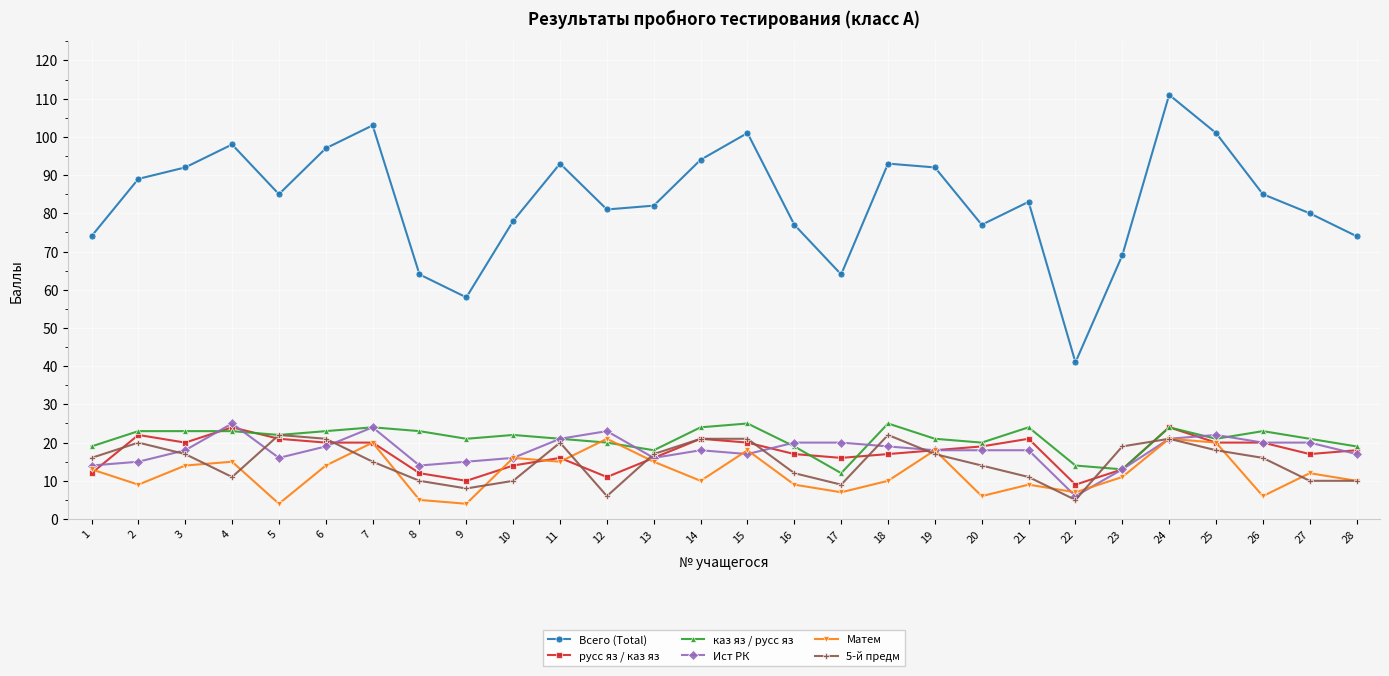

What is the value of the Всего (Total) point at the 5th from the left?

85